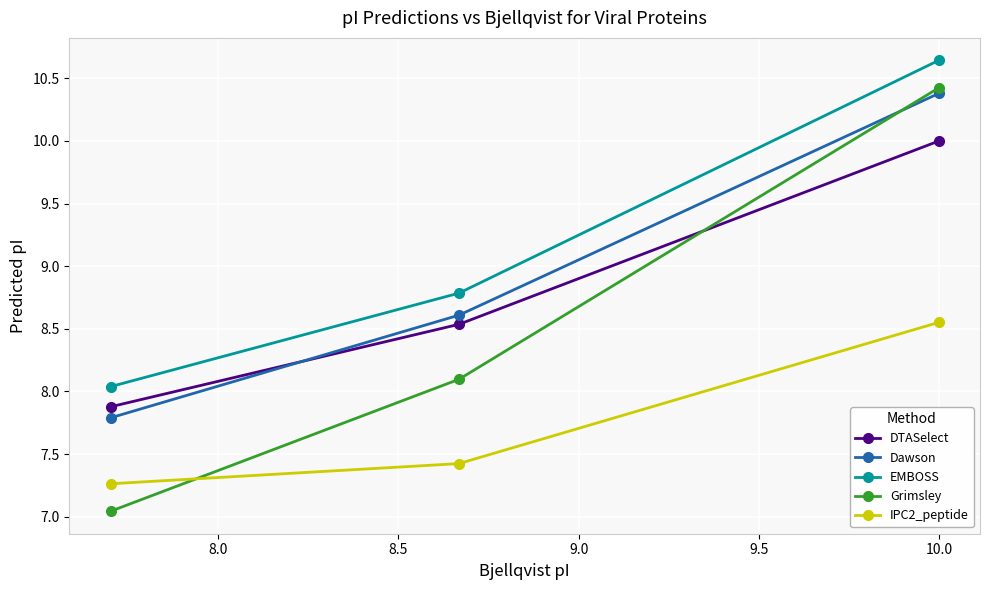

What is the sum of all DTASelect values?

26.4